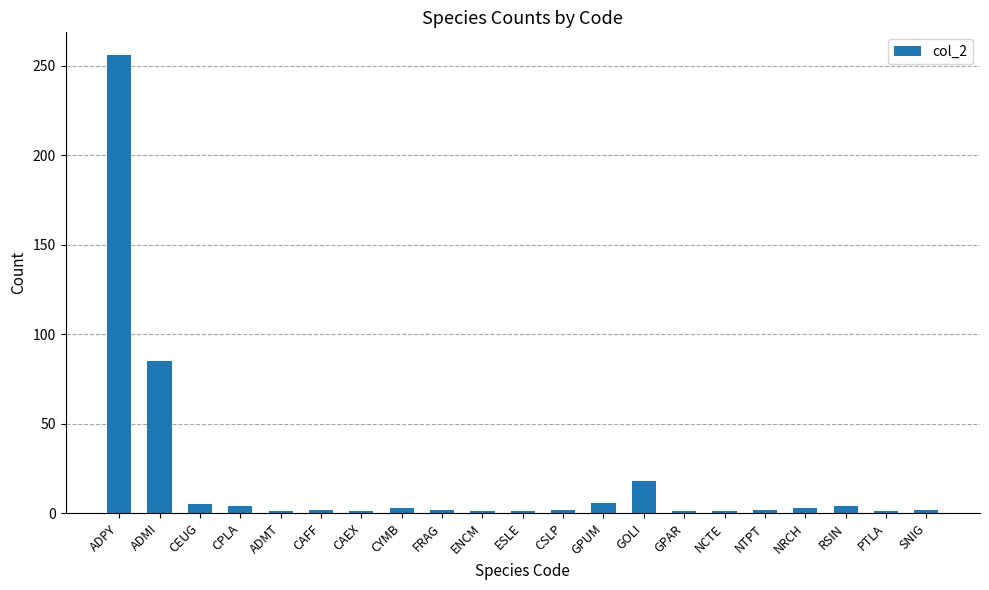

Between PTLA and ADMI, which is larger?

ADMI